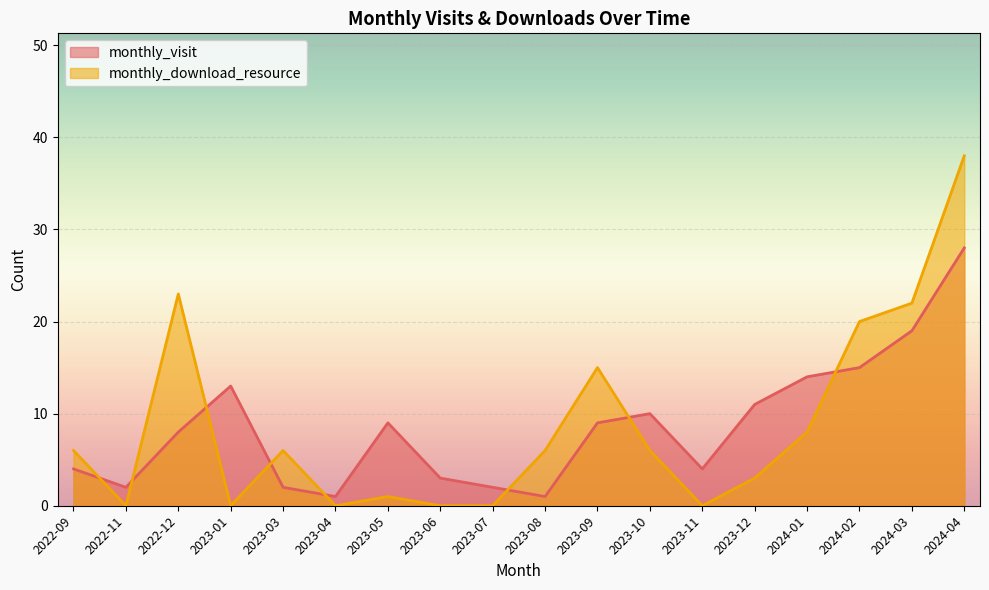

Reading left to right, what are all the values shown in this chart?

monthly_visit: 4	2	8	13	2	1	9	3	2	1	9	10	4	11	14	15	19	28
monthly_download_resource: 6	0	23	0	6	0	1	0	0	6	15	6	0	3	8	20	22	38